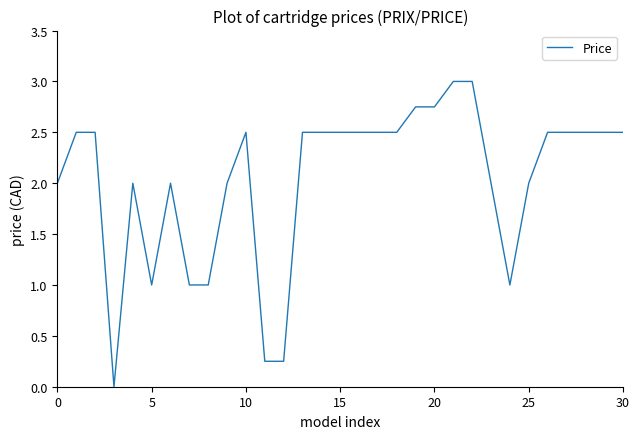

What is the maximum value shown in the chart?

3.0